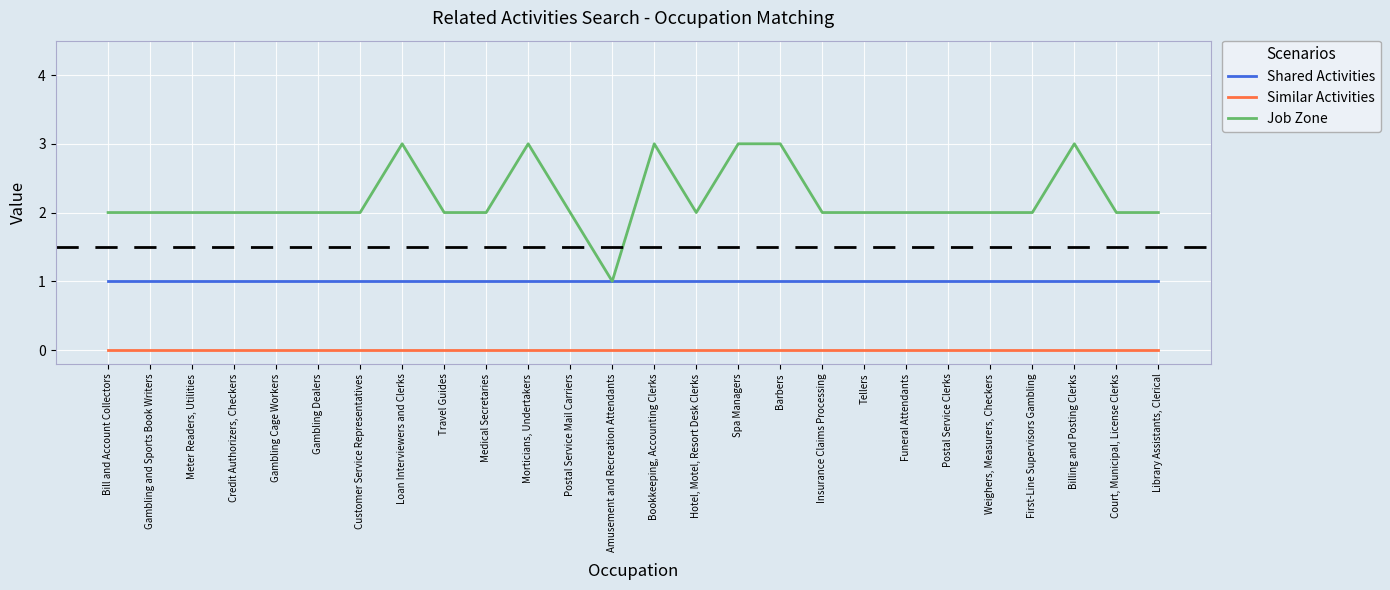

What is the difference between the Job Zone values at Court, Municipal, License Clerks and Billing and Posting Clerks?

1